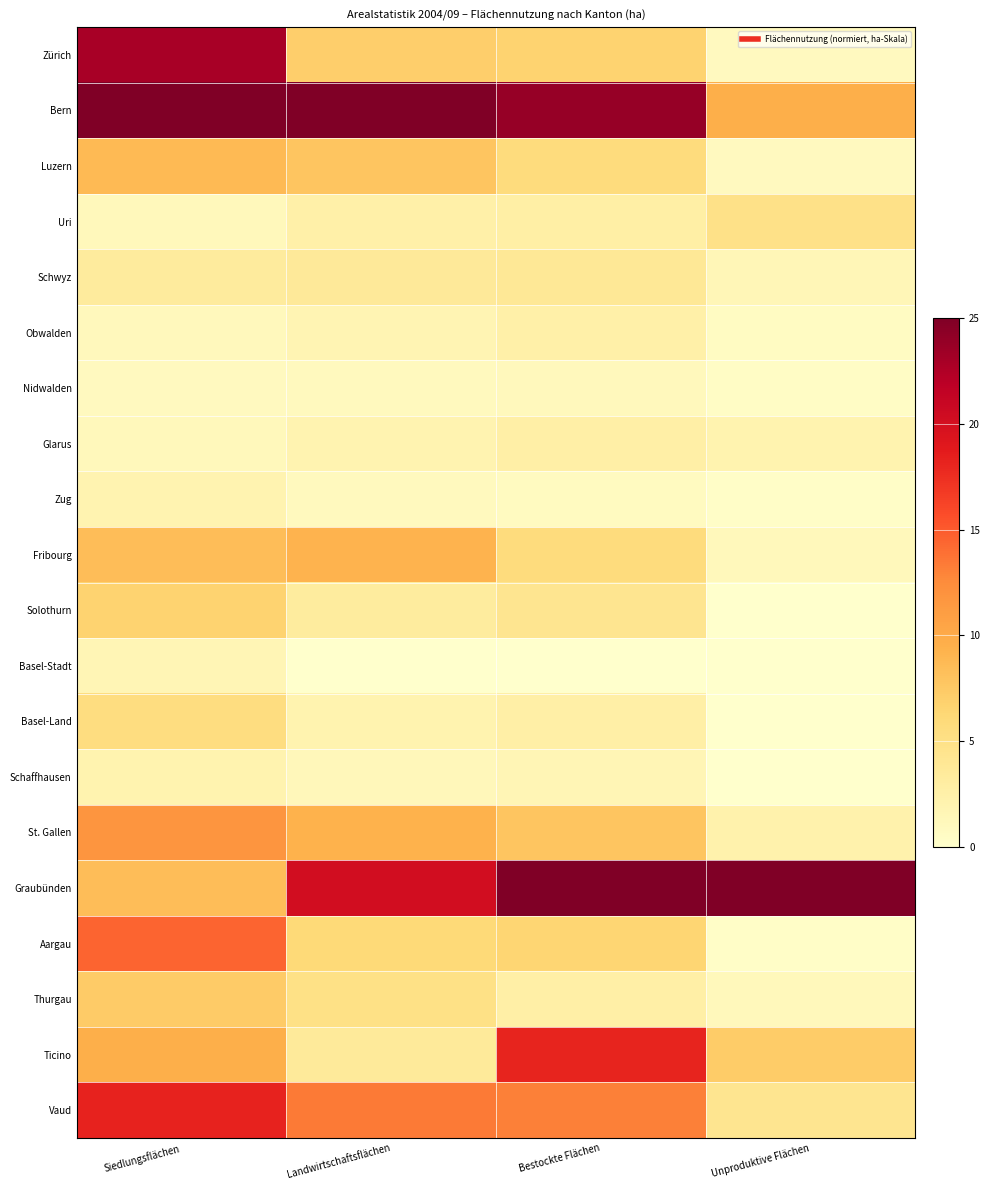

Reading left to right, transcribe all the data shown in this chart.

Zürich: Siedlungsflächen=22.9	Landwirtschaftsflächen=7.1	Bestockte Flächen=6.7	Unproduktive Flächen=0.9
Bern: Siedlungsflächen=25.0	Landwirtschaftsflächen=25.0	Bestockte Flächen=23.8	Unproduktive Flächen=9.7
Luzern: Siedlungsflächen=8.7	Landwirtschaftsflächen=7.9	Bestockte Flächen=5.7	Unproduktive Flächen=0.9
Uri: Siedlungsflächen=1.2	Landwirtschaftsflächen=2.6	Bestockte Flächen=2.8	Unproduktive Flächen=4.9
Schwyz: Siedlungsflächen=3.3	Landwirtschaftsflächen=3.6	Bestockte Flächen=3.9	Unproduktive Flächen=1.5
Obwalden: Siedlungsflächen=1.1	Landwirtschaftsflächen=1.8	Bestockte Flächen=2.5	Unproduktive Flächen=0.8
Nidwalden: Siedlungsflächen=0.9	Landwirtschaftsflächen=1.0	Bestockte Flächen=1.2	Unproduktive Flächen=0.6
Glarus: Siedlungsflächen=1.2	Landwirtschaftsflächen=2.0	Bestockte Flächen=2.7	Unproduktive Flächen=2.1
Zug: Siedlungsflächen=2.0	Landwirtschaftsflächen=1.0	Bestockte Flächen=0.8	Unproduktive Flächen=0.3
Fribourg: Siedlungsflächen=8.5	Landwirtschaftsflächen=9.3	Bestockte Flächen=5.7	Unproduktive Flächen=1.2
Solothurn: Siedlungsflächen=6.6	Landwirtschaftsflächen=3.3	Bestockte Flächen=4.3	Unproduktive Flächen=0.1
Basel-Stadt: Siedlungsflächen=1.6	Landwirtschaftsflächen=0.0	Bestockte Flächen=0.1	Unproduktive Flächen=0.0
Basel-Land: Siedlungsflächen=5.5	Landwirtschaftsflächen=2.1	Bestockte Flächen=2.7	Unproduktive Flächen=0.0
Schaffhausen: Siedlungsflächen=2.1	Landwirtschaftsflächen=1.3	Bestockte Flächen=1.6	Unproduktive Flächen=0.0
St. Gallen: Siedlungsflächen=11.8	Landwirtschaftsflächen=9.3	Bestockte Flächen=7.9	Unproduktive Flächen=2.3
Graubünden: Siedlungsflächen=8.4	Landwirtschaftsflächen=20.1	Bestockte Flächen=25.0	Unproduktive Flächen=25.0
Aargau: Siedlungsflächen=14.5	Landwirtschaftsflächen=6.1	Bestockte Flächen=6.5	Unproduktive Flächen=0.3
Thurgau: Siedlungsflächen=7.4	Landwirtschaftsflächen=5.1	Bestockte Flächen=2.7	Unproduktive Flächen=1.2
Ticino: Siedlungsflächen=9.6	Landwirtschaftsflächen=3.6	Bestockte Flächen=18.1	Unproduktive Flächen=7.3
Vaud: Siedlungsflächen=18.2	Landwirtschaftsflächen=13.4	Bestockte Flächen=13.1	Unproduktive Flächen=4.4